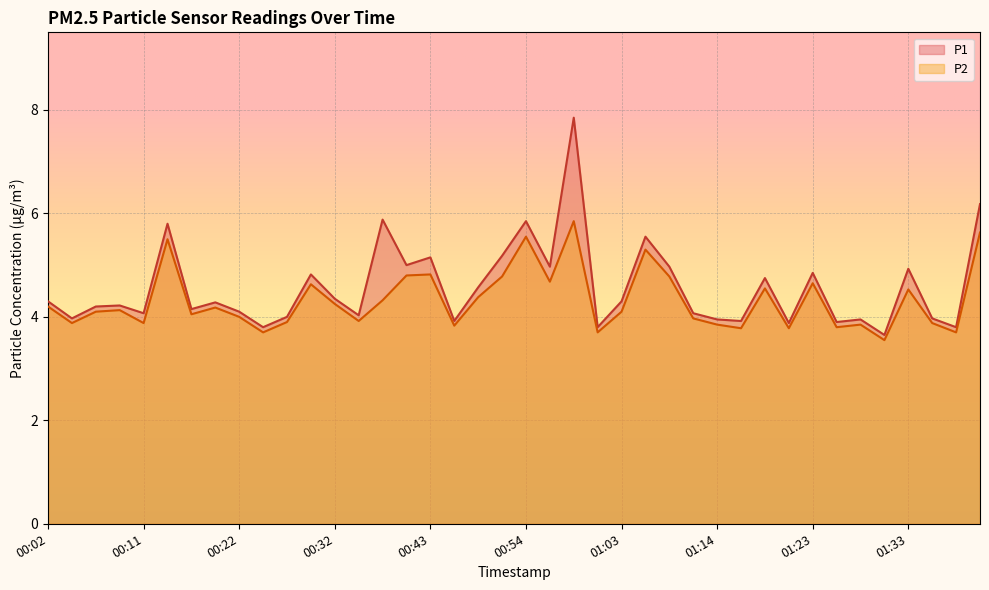

List the labels in order of P2 value, smallest first.

01:31, 00:24, 01:01, 01:38, 01:16, 01:21, 01:26, 00:46, 01:14, 01:28, 00:04, 00:11, 01:36, 00:27, 00:35, 01:11, 00:22, 00:16, 00:06, 01:03, 00:09, 00:19, 00:02, 00:32, 00:38, 00:49, 01:33, 01:18, 00:30, 01:23, 00:56, 00:51, 01:08, 00:41, 00:43, 01:06, 00:14, 00:54, 01:40, 00:59